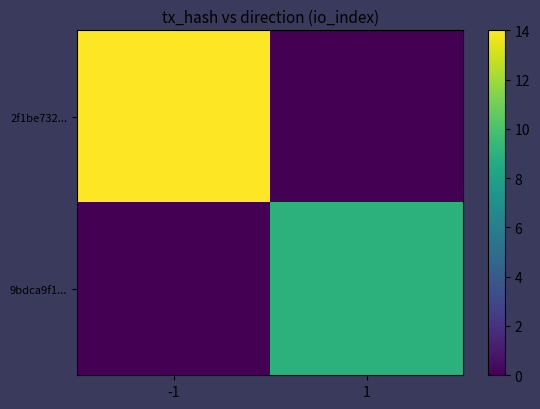

Between -1 and 1, which series saw the biggest shift?

2f1be732...